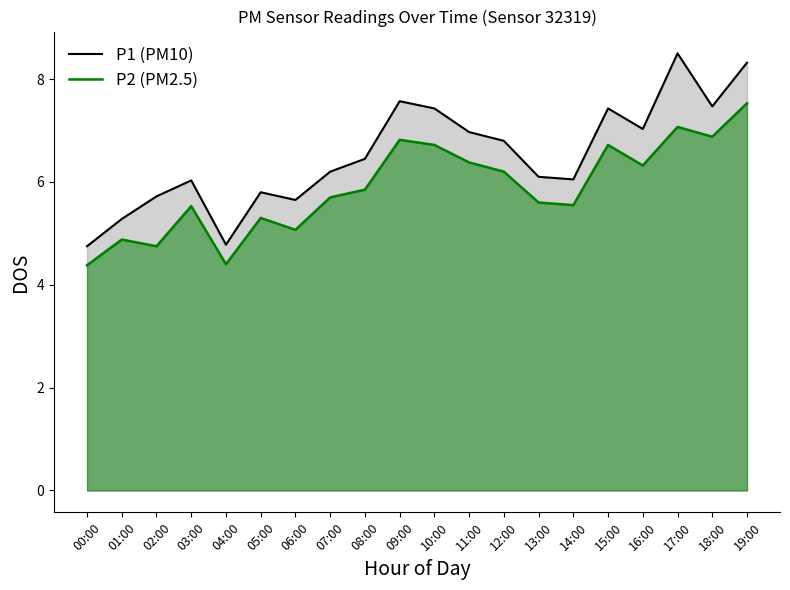

Is the value of P2 (PM2.5) at 01:00 greater than the value of P1 (PM10) at 03:00?

No